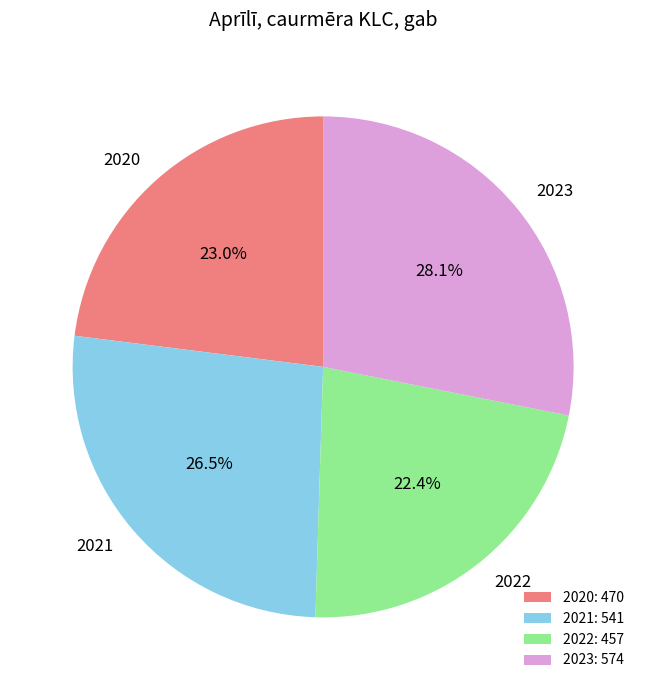

Is there a majority slice in this chart?

No